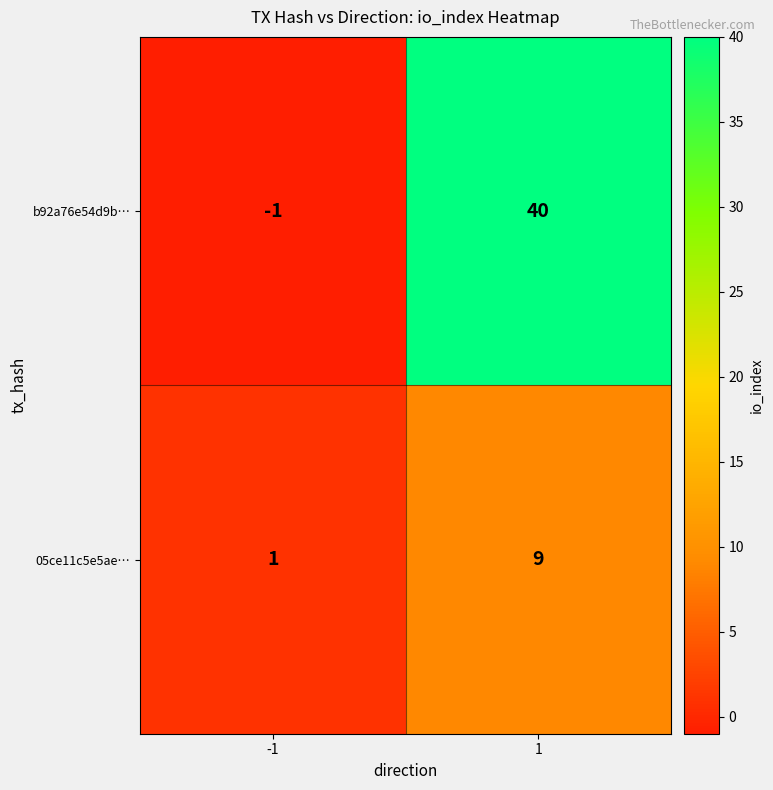

What is the difference between the highest and lowest values at -1?

2